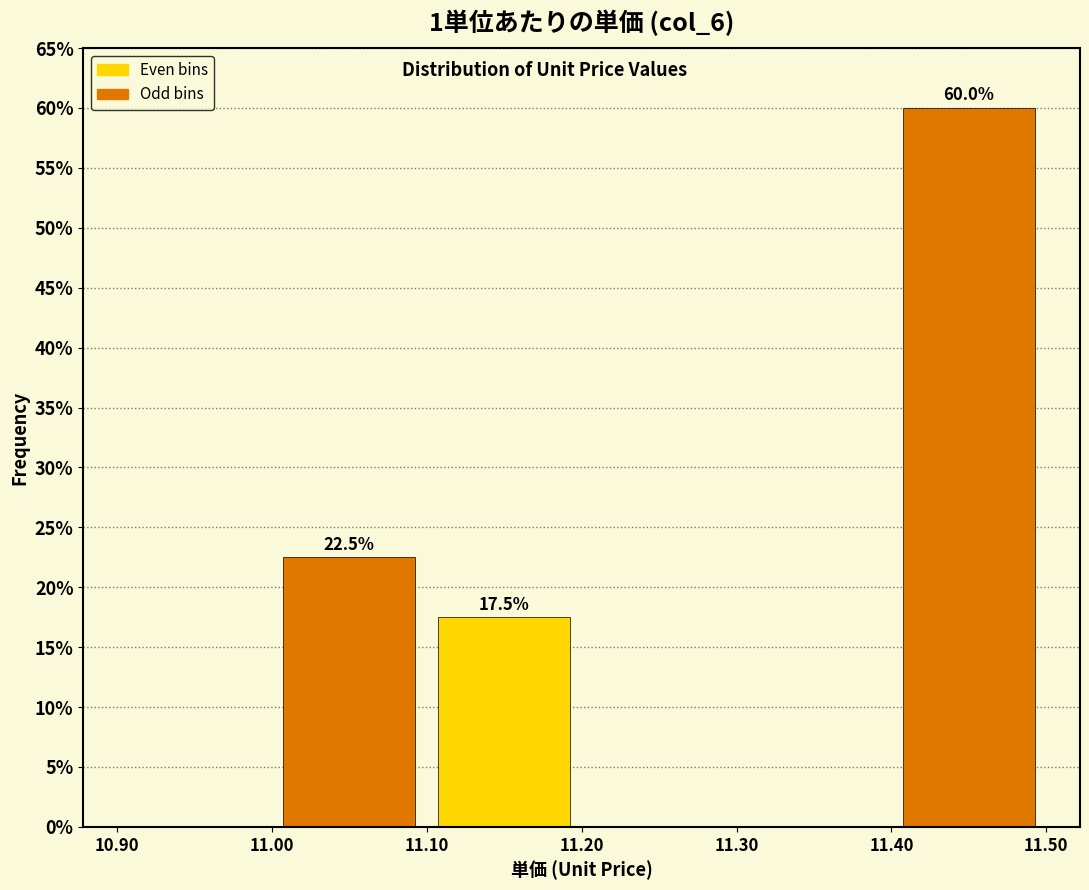

Over which range of the x-axis is the bar tallest?

11.40 to 11.50